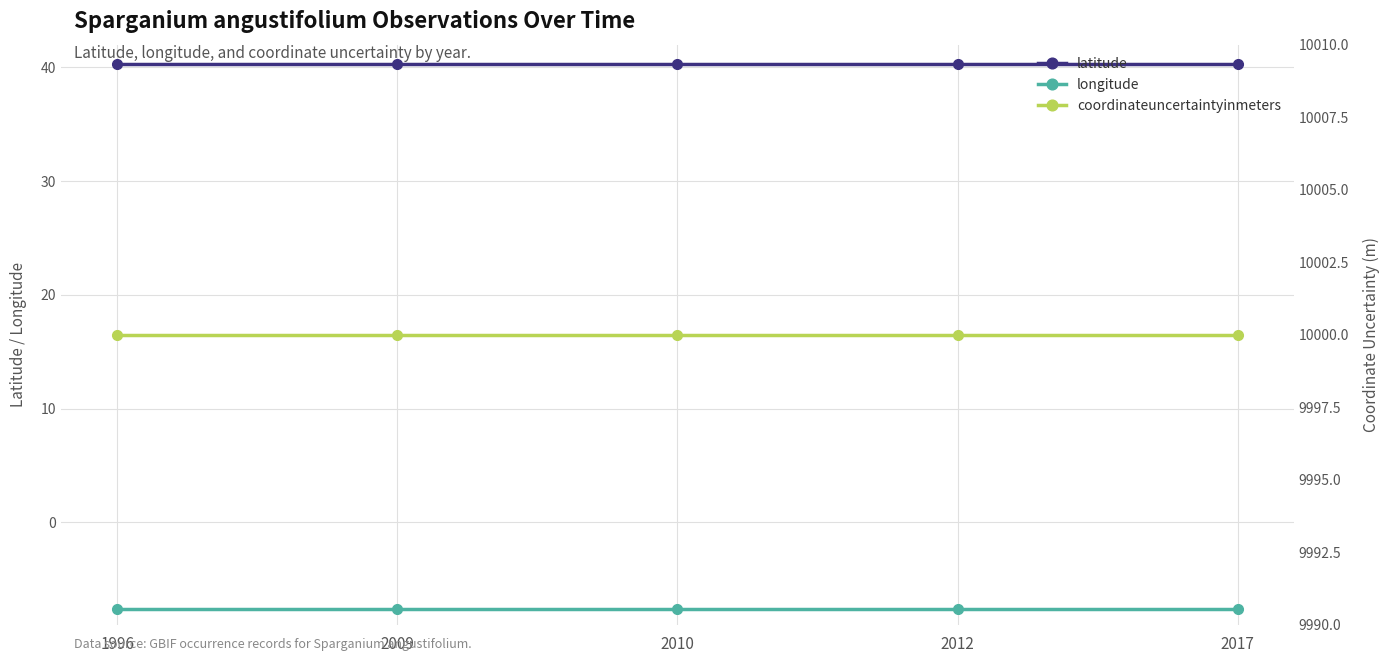

Is it true that longitude equals -7.6 at 2009?

True